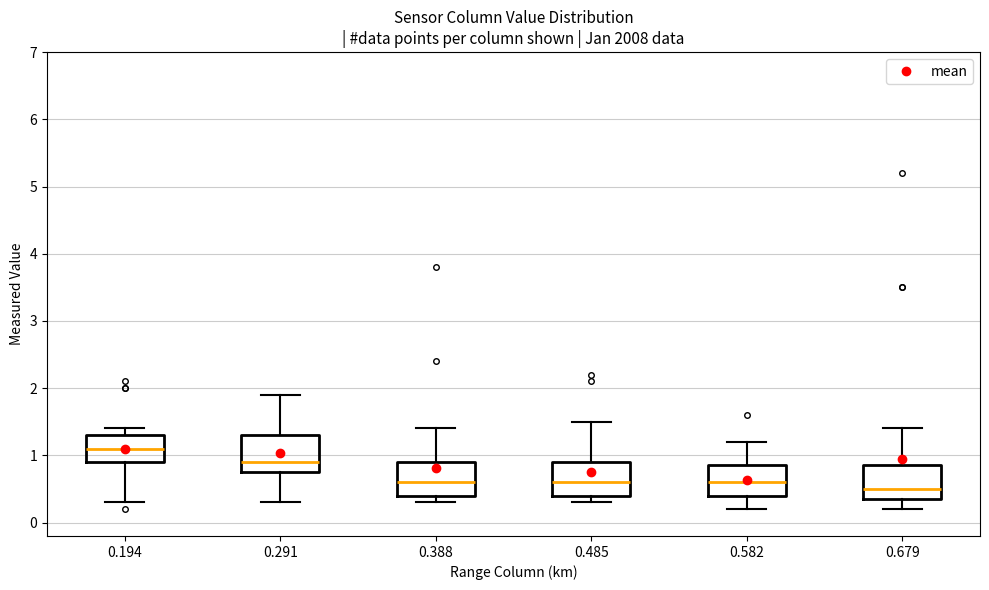

Reading left to right, transcribe this box plot: for each box, give where its median line is, the range the box spans, and where its two whiskers end, as read against the y-axis. The values are not printed on the chart, so give them approximately, as read against the axis.

0.194: median 1.1, box 0.9 to 1.3, whiskers 0.3 to 1.4
0.291: median 0.9, box 0.8 to 1.3, whiskers 0.3 to 1.9
0.388: median 0.6, box 0.4 to 0.9, whiskers 0.3 to 1.4
0.485: median 0.6, box 0.4 to 0.9, whiskers 0.3 to 1.5
0.582: median 0.6, box 0.4 to 0.9, whiskers 0.2 to 1.2
0.679: median 0.5, box 0.4 to 0.9, whiskers 0.2 to 1.4